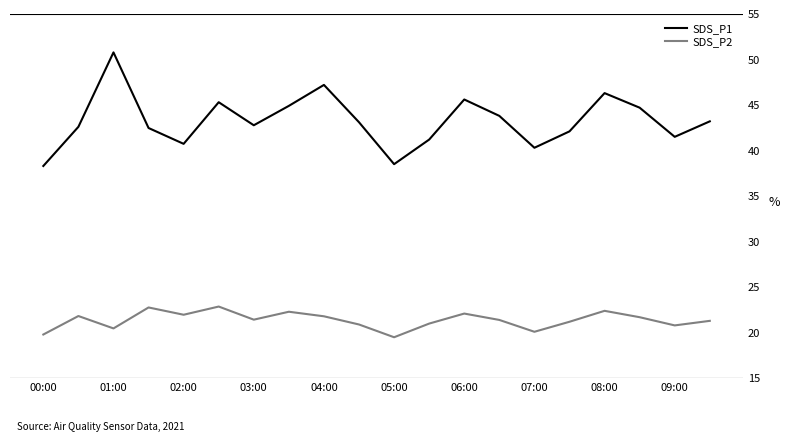

True or false: SDS_P1 and SDS_P2 cross at least once.

False